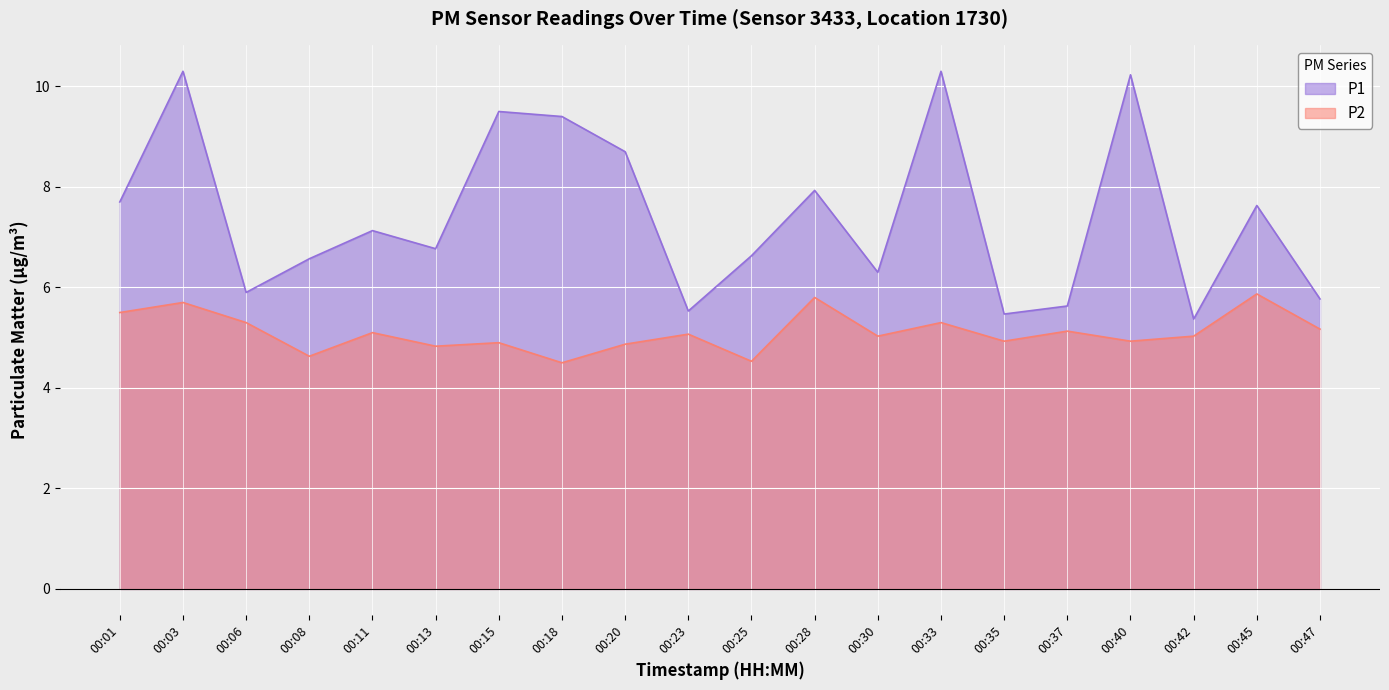

Reading left to right, extract all data points from this chart.

P1: 7.7	10.3	5.9	6.6	7.1	6.8	9.5	9.4	8.7	5.5	6.6	7.9	6.3	10.3	5.5	5.6	10.2	5.4	7.6	5.8
P2: 5.5	5.7	5.3	4.6	5.1	4.8	4.9	4.5	4.9	5.1	4.5	5.8	5.0	5.3	4.9	5.1	4.9	5.0	5.9	5.2